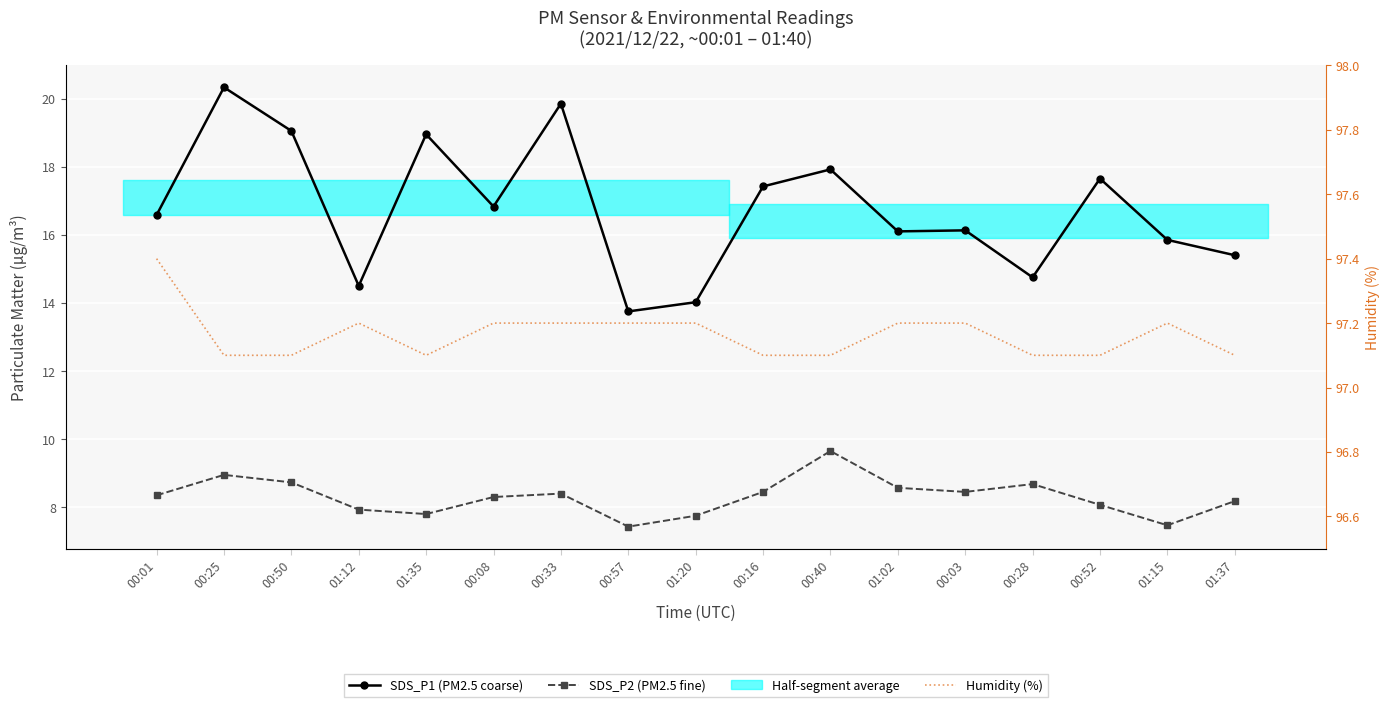

Reading left to right, extract all data points from this chart.

SDS_P1 (PM2.5 coarse): 16.6	20.3	19.1	14.5	18.9	16.8	19.9	13.8	14.0	17.4	17.9	16.1	16.1	14.8	17.6	15.8	15.4
SDS_P2 (PM2.5 fine): 8.3	8.9	8.7	7.9	7.8	8.3	8.4	7.4	7.8	8.4	9.7	8.6	8.4	8.7	8.1	7.5	8.2
Humidity (%): 97.4	97.1	97.1	97.2	97.1	97.2	97.2	97.2	97.2	97.1	97.1	97.2	97.2	97.1	97.1	97.2	97.1